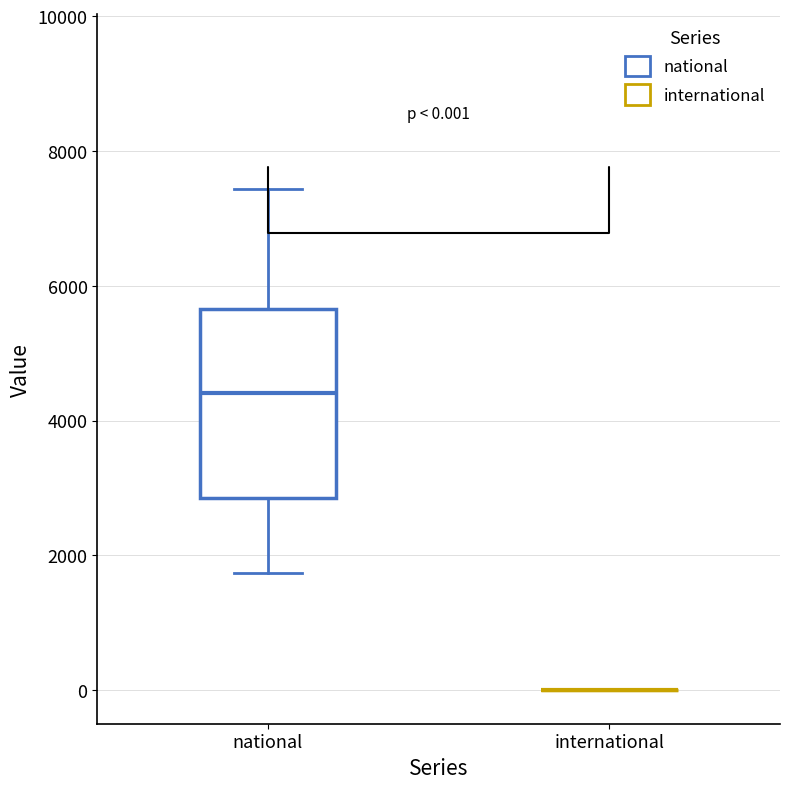

Which box is the tallest, from its lower edge to its upper edge?

national